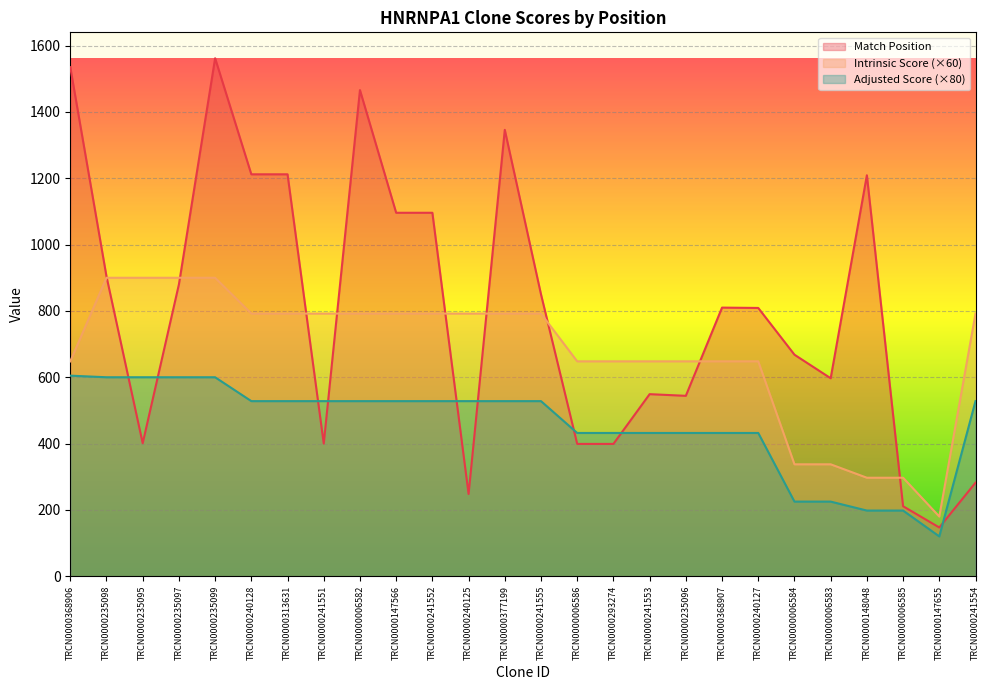

Reading left to right, extract all data points from this chart.

Match Position: TRCN0000368906=1535.0	TRCN0000235098=904.0	TRCN0000235095=401.0	TRCN0000235097=880.0	TRCN0000235099=1562.0	TRCN0000240128=1212.0	TRCN0000313631=1212.0	TRCN0000241551=400.0	TRCN0000006582=1466.0	TRCN0000147566=1096.0	TRCN0000241552=1096.0	TRCN0000240125=248.0	TRCN0000377199=1346.0	TRCN0000241555=850.0	TRCN0000006586=399.0	TRCN0000293274=399.0	TRCN0000241553=549.0	TRCN0000235096=544.0	TRCN0000368907=810.0	TRCN0000240127=809.0	TRCN0000006584=668.0	TRCN0000006583=597.0	TRCN0000148048=1209.0	TRCN0000006585=211.0	TRCN0000147655=147.0	TRCN0000241554=282.0
Adjusted Score: TRCN0000368906=604.8	TRCN0000235098=600.0	TRCN0000235095=600.0	TRCN0000235097=600.0	TRCN0000235099=600.0	TRCN0000240128=528.0	TRCN0000313631=528.0	TRCN0000241551=528.0	TRCN0000006582=528.0	TRCN0000147566=528.0	TRCN0000241552=528.0	TRCN0000240125=528.0	TRCN0000377199=528.0	TRCN0000241555=528.0	TRCN0000006586=432.0	TRCN0000293274=432.0	TRCN0000241553=432.0	TRCN0000235096=432.0	TRCN0000368907=432.0	TRCN0000240127=432.0	TRCN0000006584=225.0	TRCN0000006583=225.0	TRCN0000148048=198.0	TRCN0000006585=198.0	TRCN0000147655=120.0	TRCN0000241554=528.0
Intrinsic Score: TRCN0000368906=648.0	TRCN0000235098=900.0	TRCN0000235095=900.0	TRCN0000235097=900.0	TRCN0000235099=900.0	TRCN0000240128=792.0	TRCN0000313631=792.0	TRCN0000241551=792.0	TRCN0000006582=792.0	TRCN0000147566=792.0	TRCN0000241552=792.0	TRCN0000240125=792.0	TRCN0000377199=792.0	TRCN0000241555=792.0	TRCN0000006586=648.0	TRCN0000293274=648.0	TRCN0000241553=648.0	TRCN0000235096=648.0	TRCN0000368907=648.0	TRCN0000240127=648.0	TRCN0000006584=337.5	TRCN0000006583=337.5	TRCN0000148048=297.0	TRCN0000006585=297.0	TRCN0000147655=180.0	TRCN0000241554=792.0